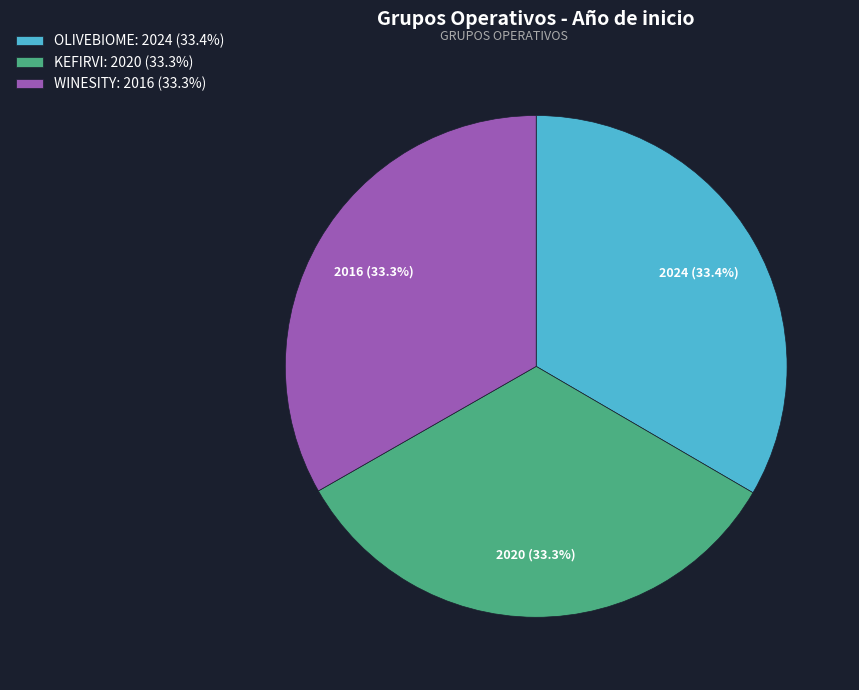

What percentage is the WINESITY slice, to the nearest percent?

33%